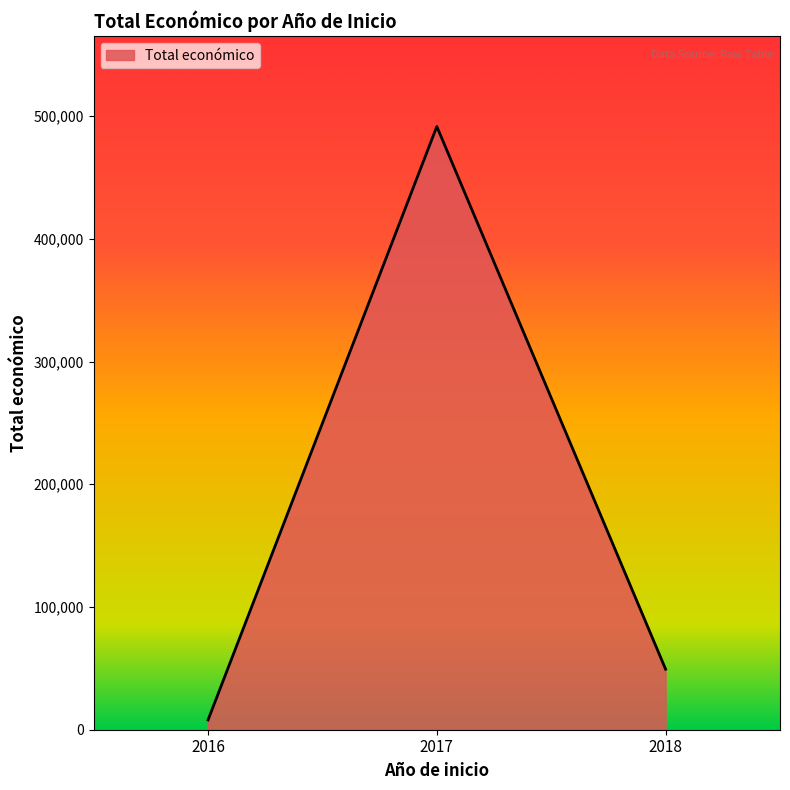

What is the greatest value displayed?

491483